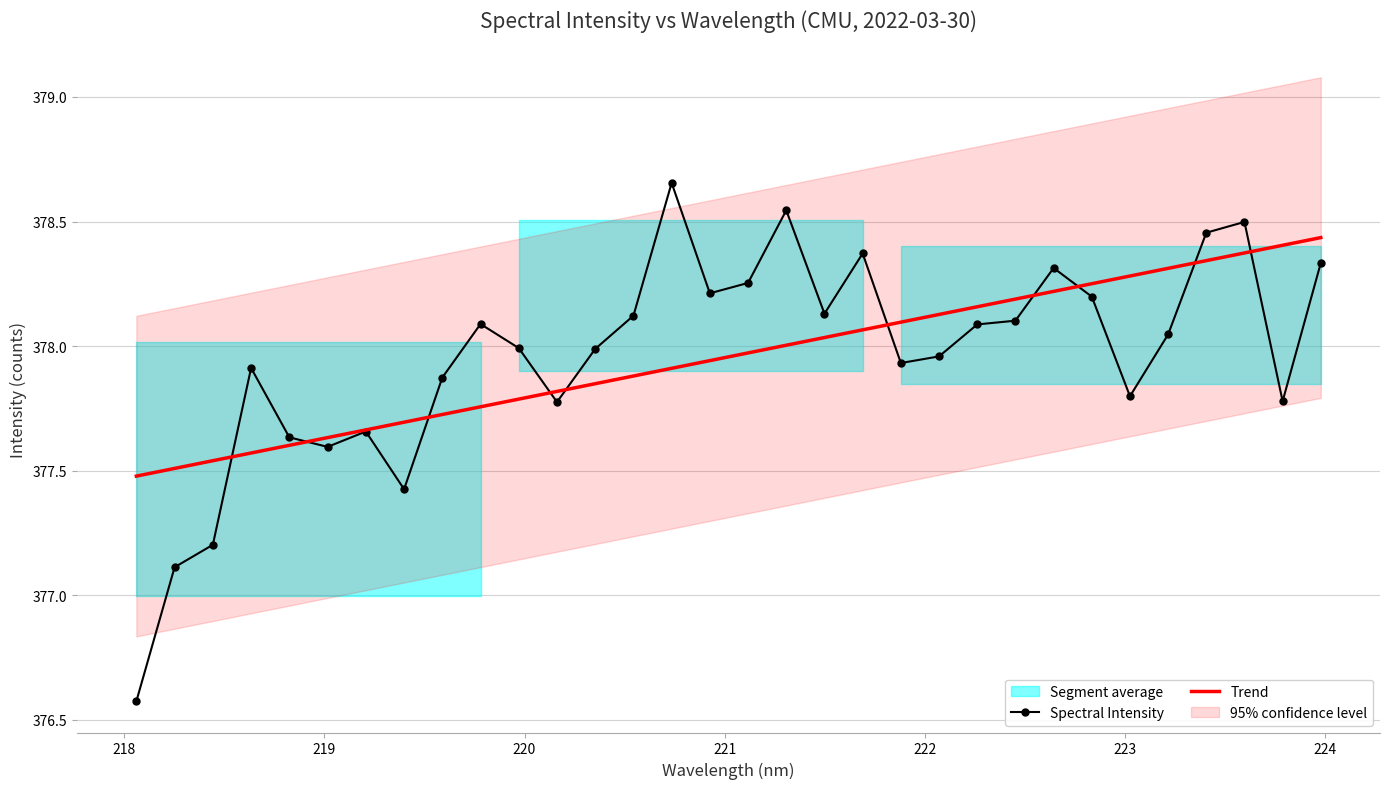

List the series in order of their overall mean, highest first.

Spectral Intensity, Trend